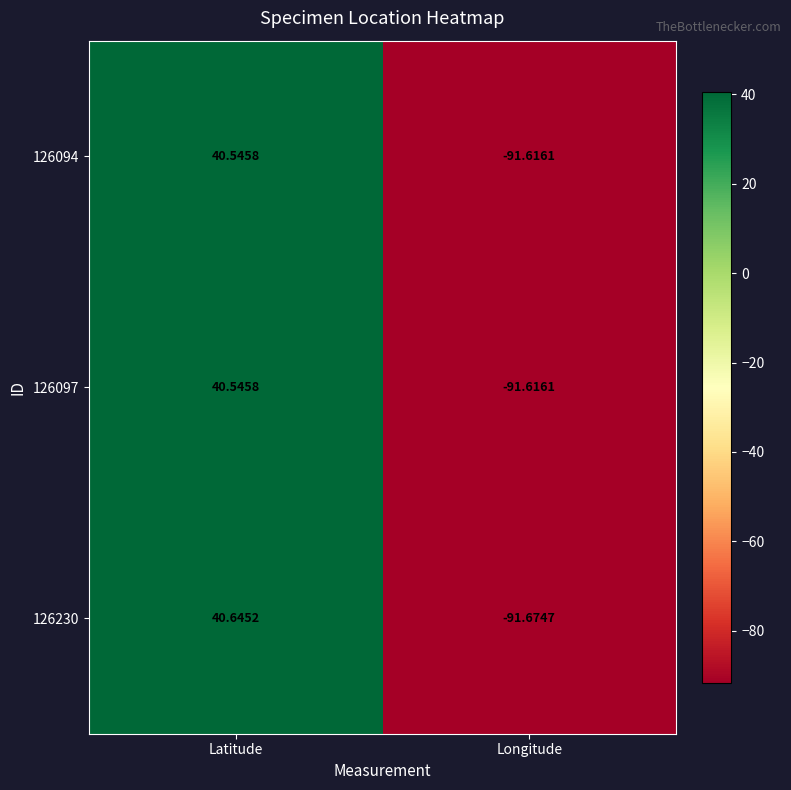

Which category has the highest value across all series?

Latitude